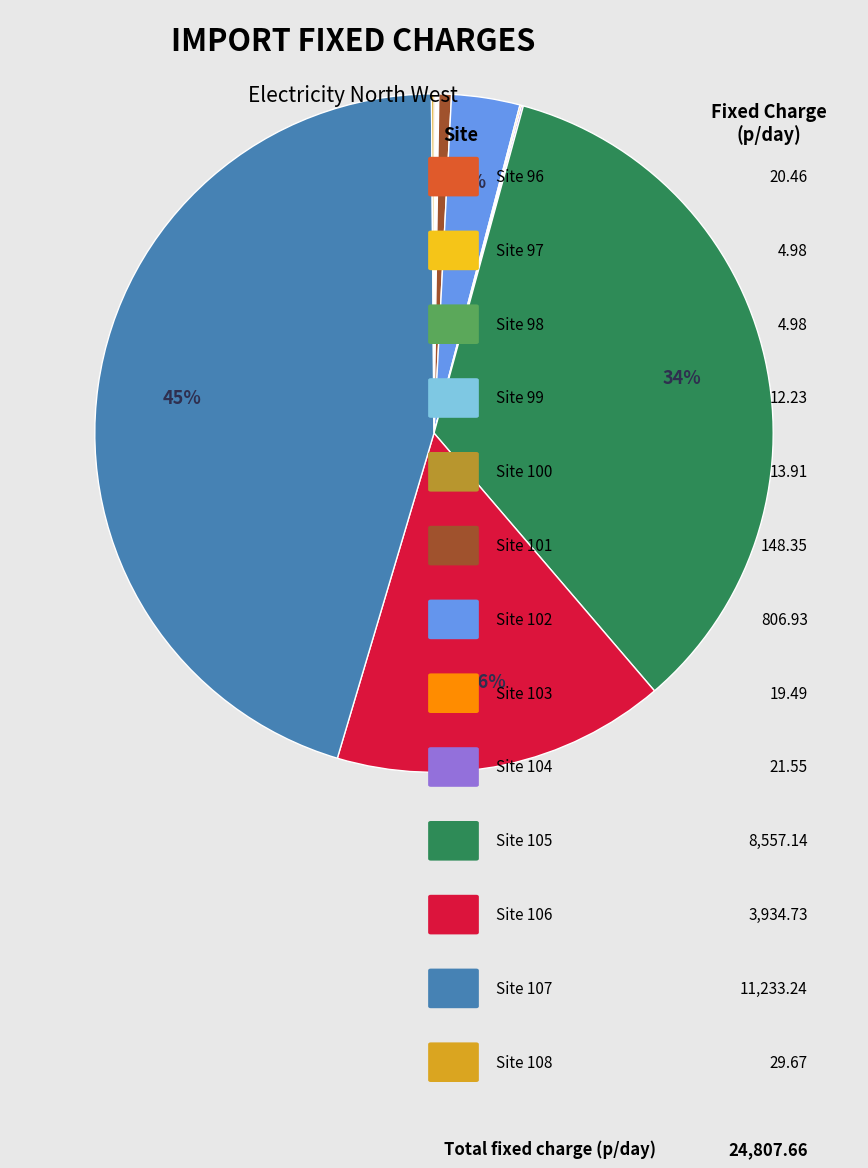

How many slices are in this pie chart?

13